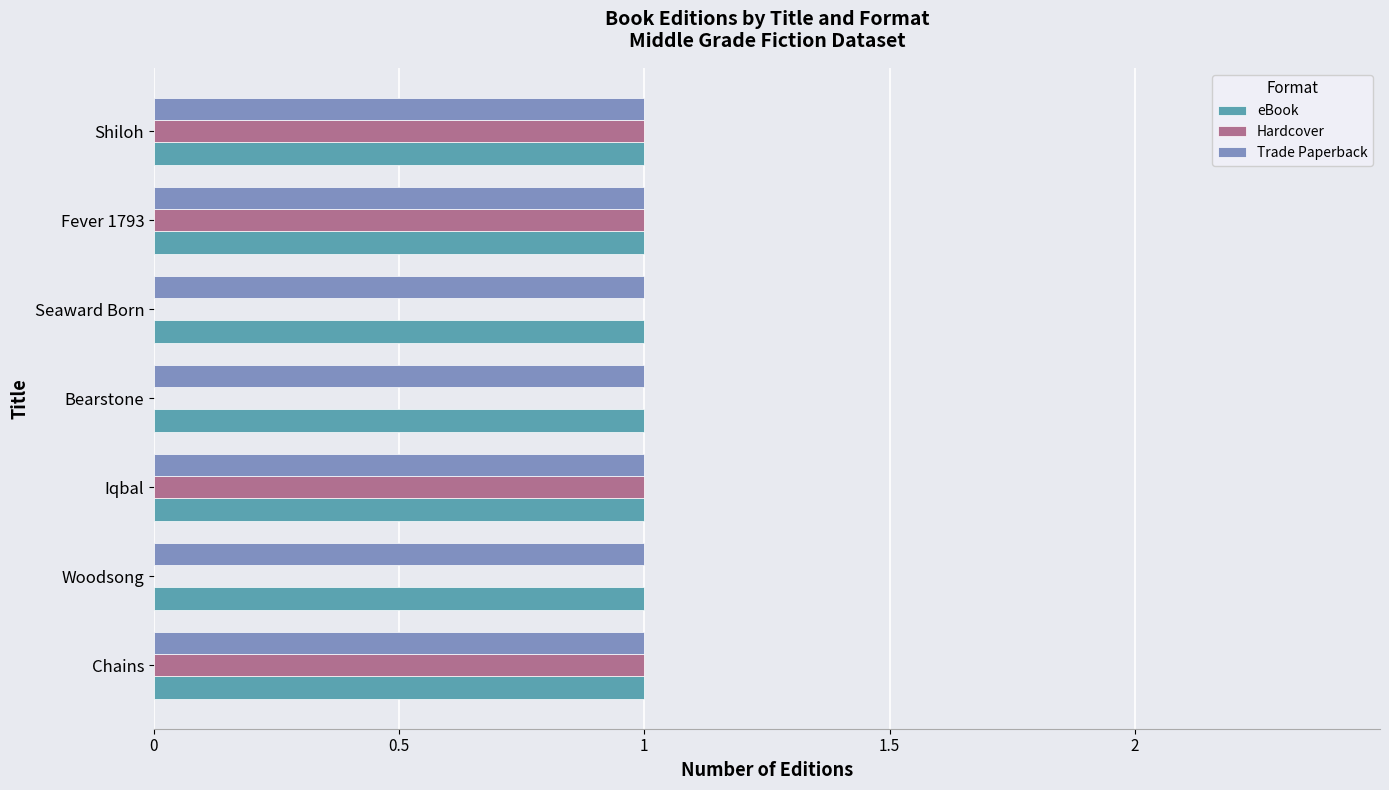

Is it true that eBook equals 1 at Bearstone?

True